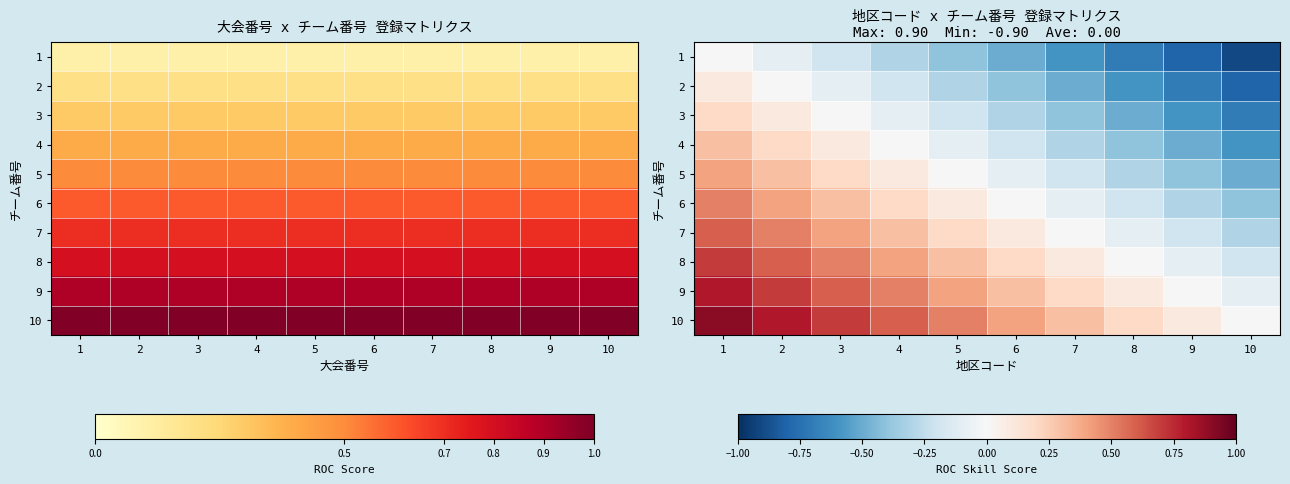

What is the greatest value displayed?

0.9